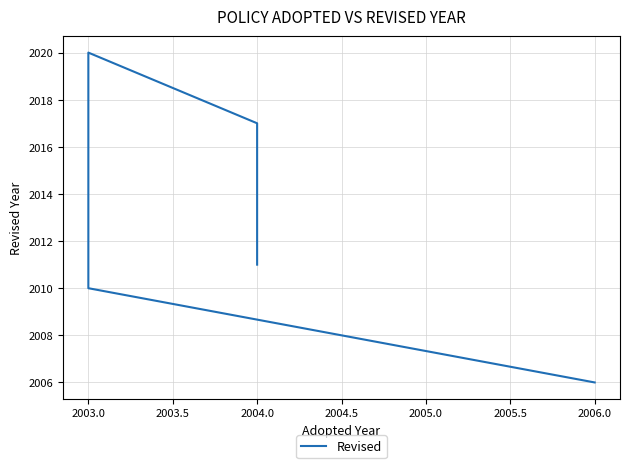

What is the smallest value displayed?

2006